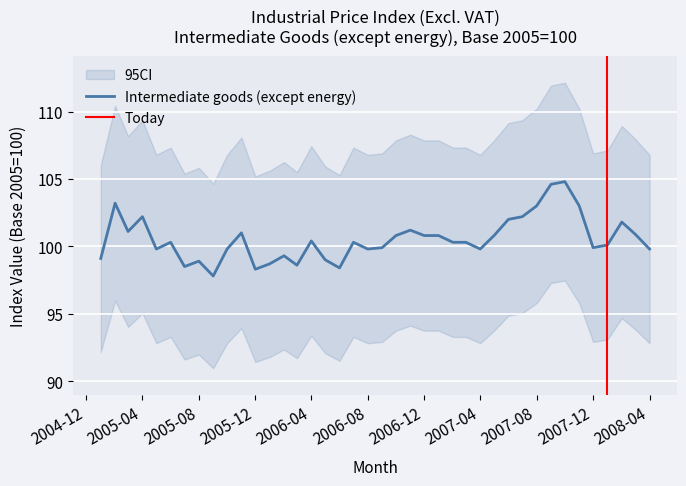

True or false: there are more than 0 points higher than both neighbors.

True